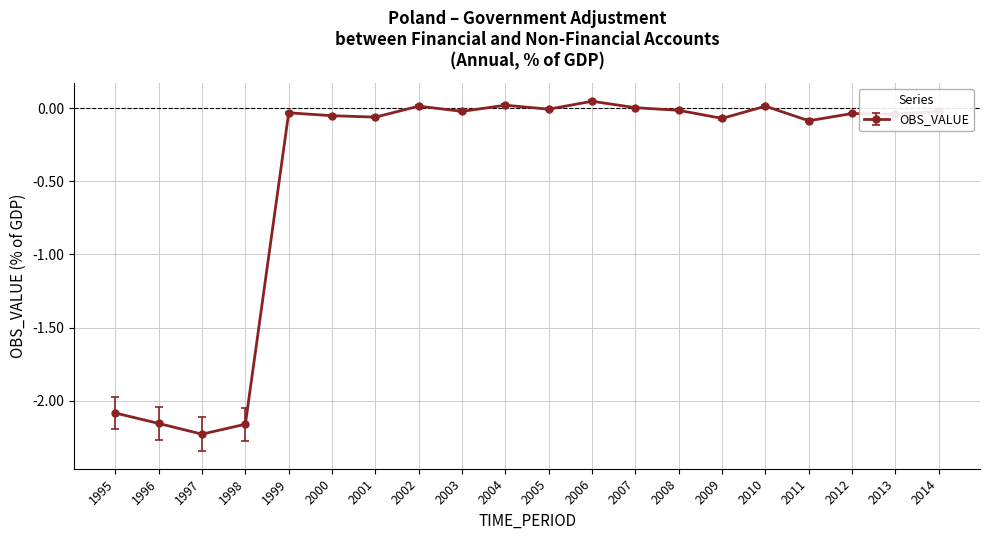

True or false: the data has more than 0 interior local peaks.

True